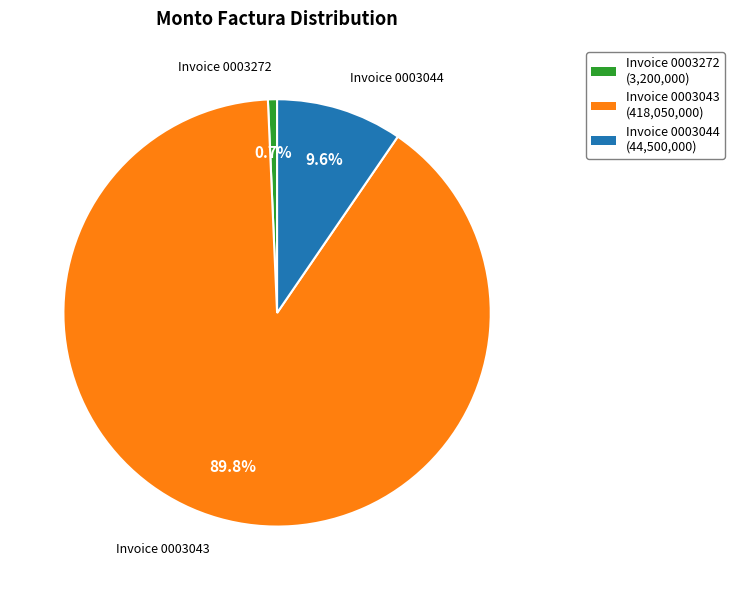

Rank the categories by value from lowest to highest.

Invoice 0003272, Invoice 0003044, Invoice 0003043